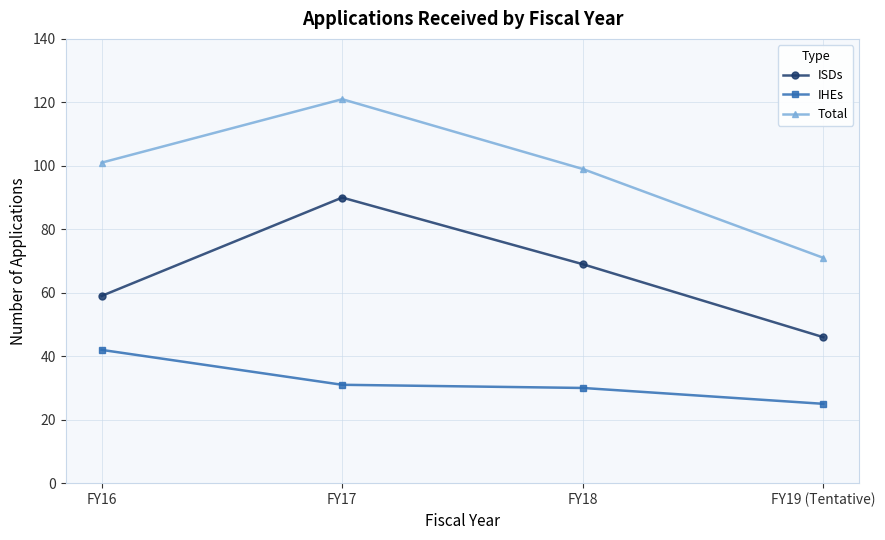

What is the approximate value of Total at FY17, to the nearest 10?

120